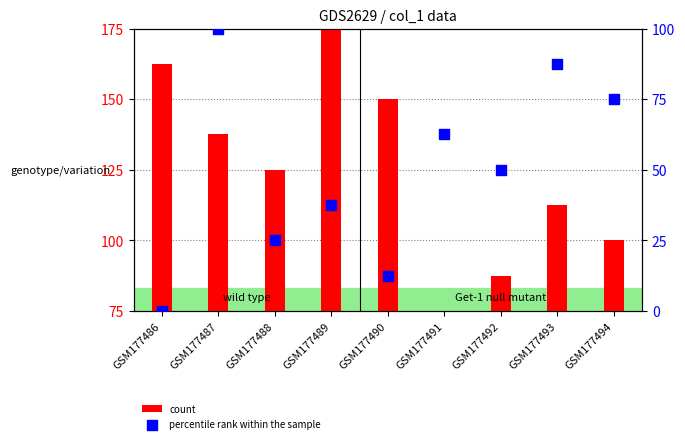

Is the value of count at GSM177493 greater than the value of percentile rank within the sample at GSM177493?

Yes